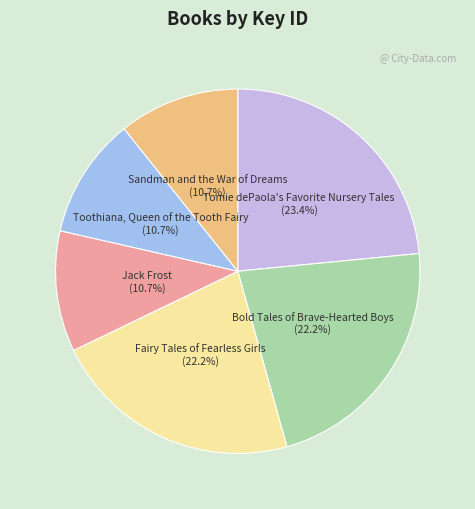

Is there a majority slice in this chart?

No